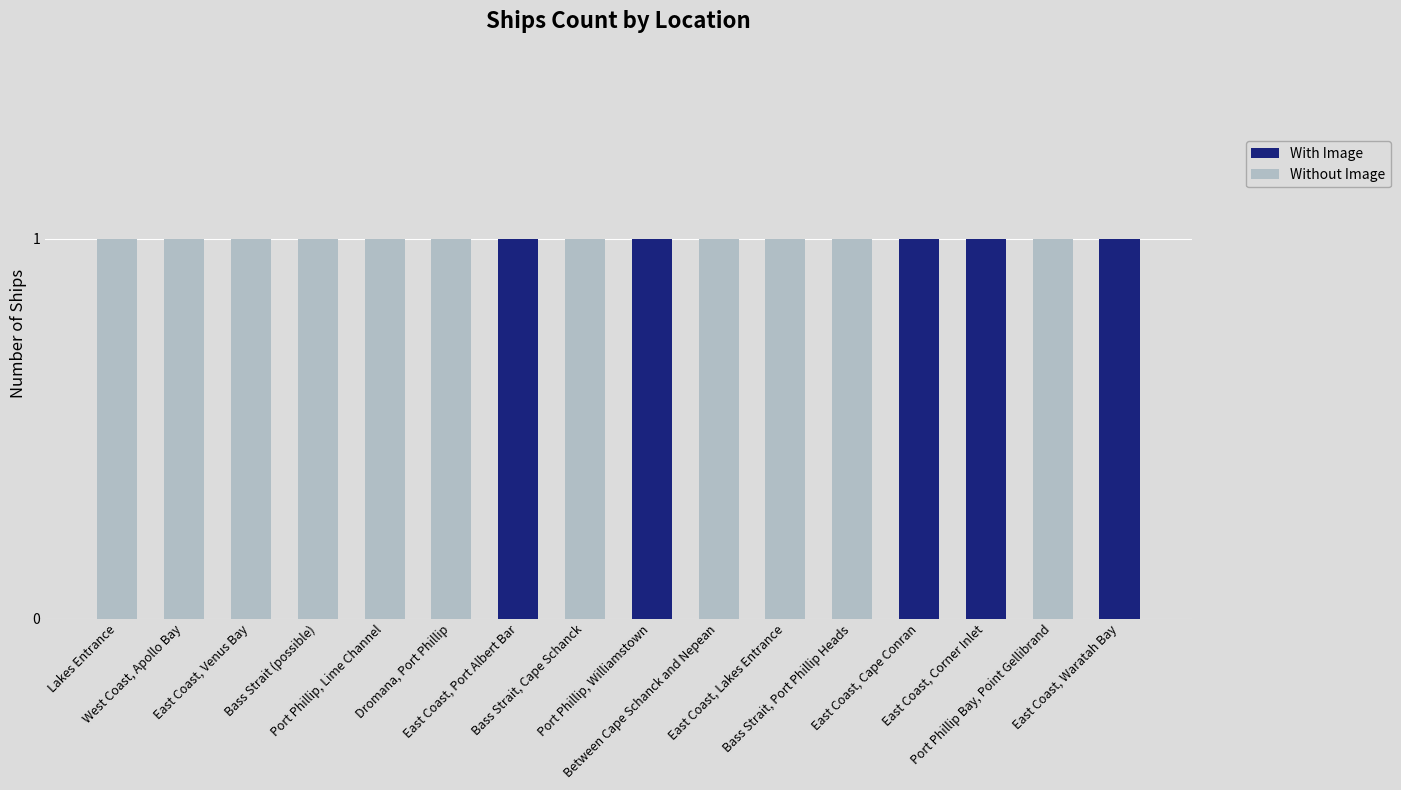

What is the sum of all With Image values?

5